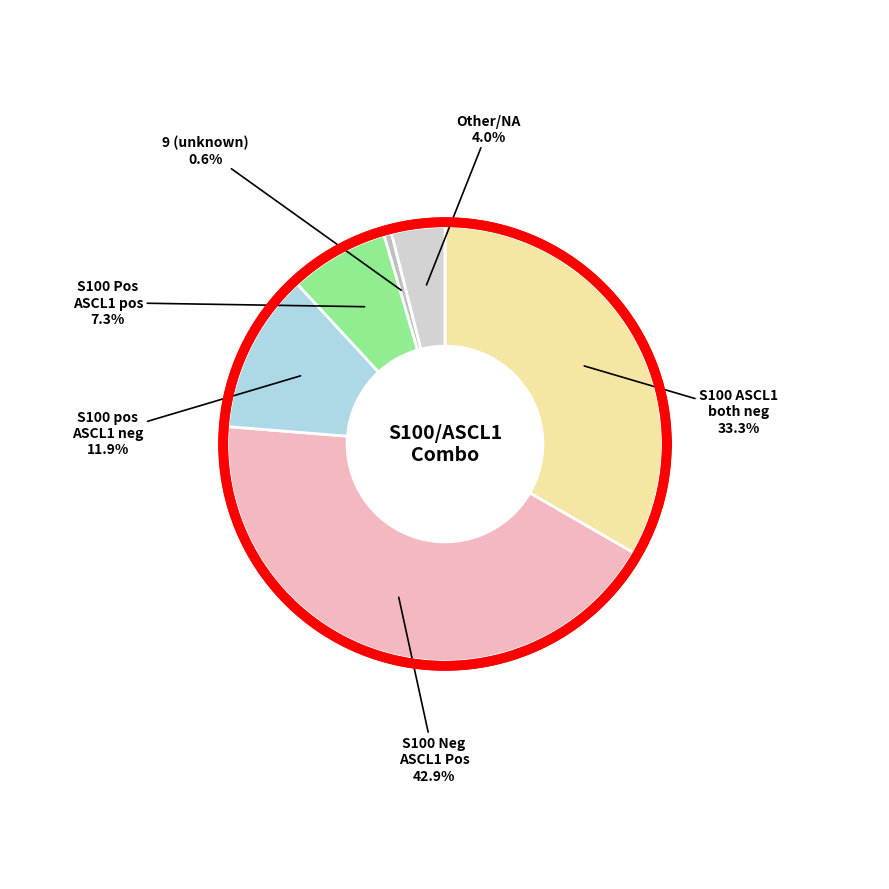

The Other slice represents 1% of the pie. True or false?

False